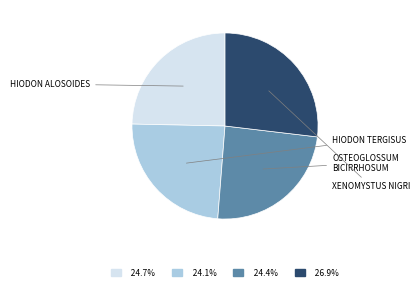

Is there any slice that represents more than half of the pie?

No